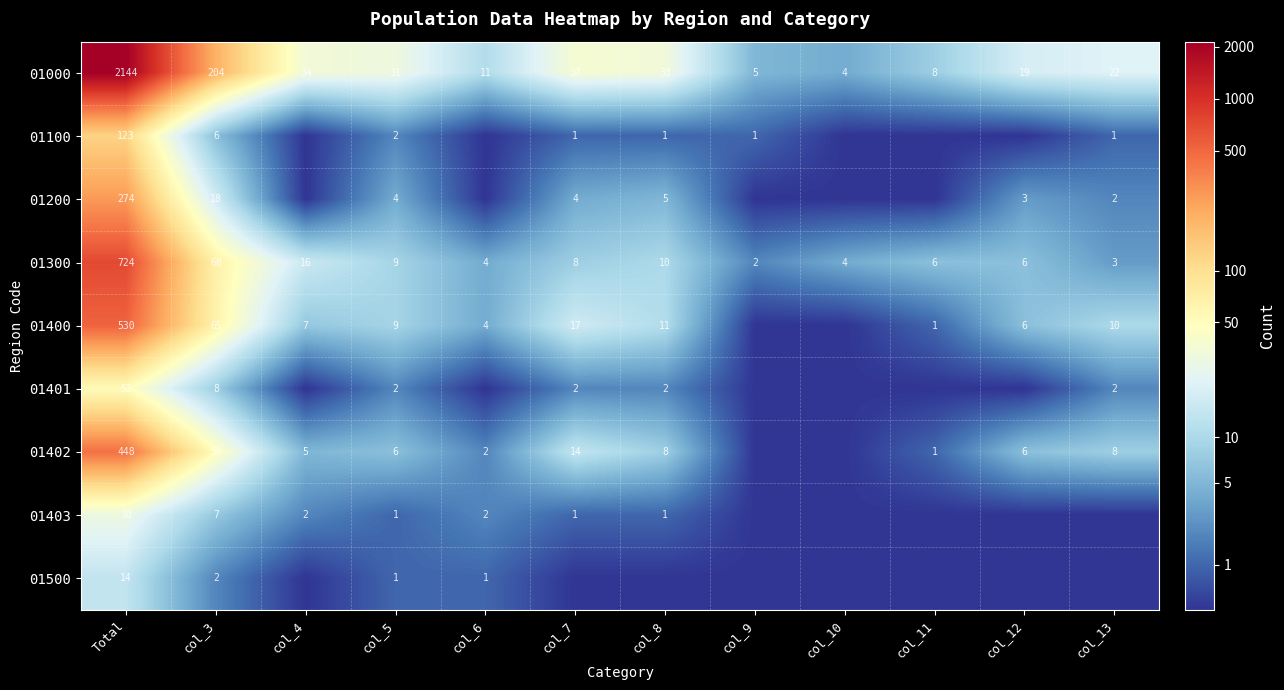

List the series in order of their peak value, lowest first.

01500, 01403, 01401, 01100, 01200, 01402, 01400, 01300, 01000